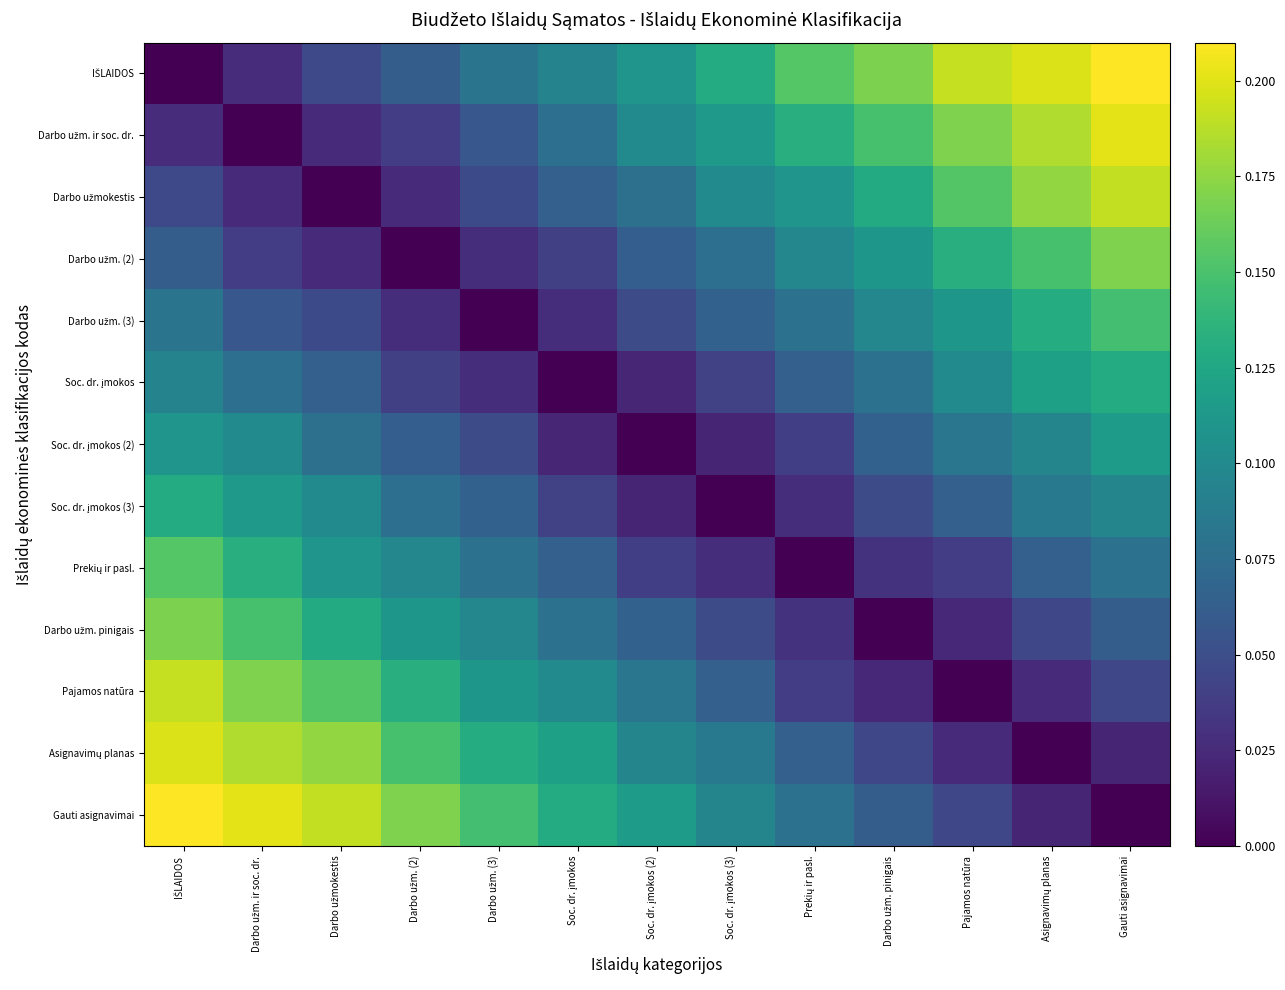

At which label does Prekių ir pasl. reach its minimum?

Prekių ir pasl.